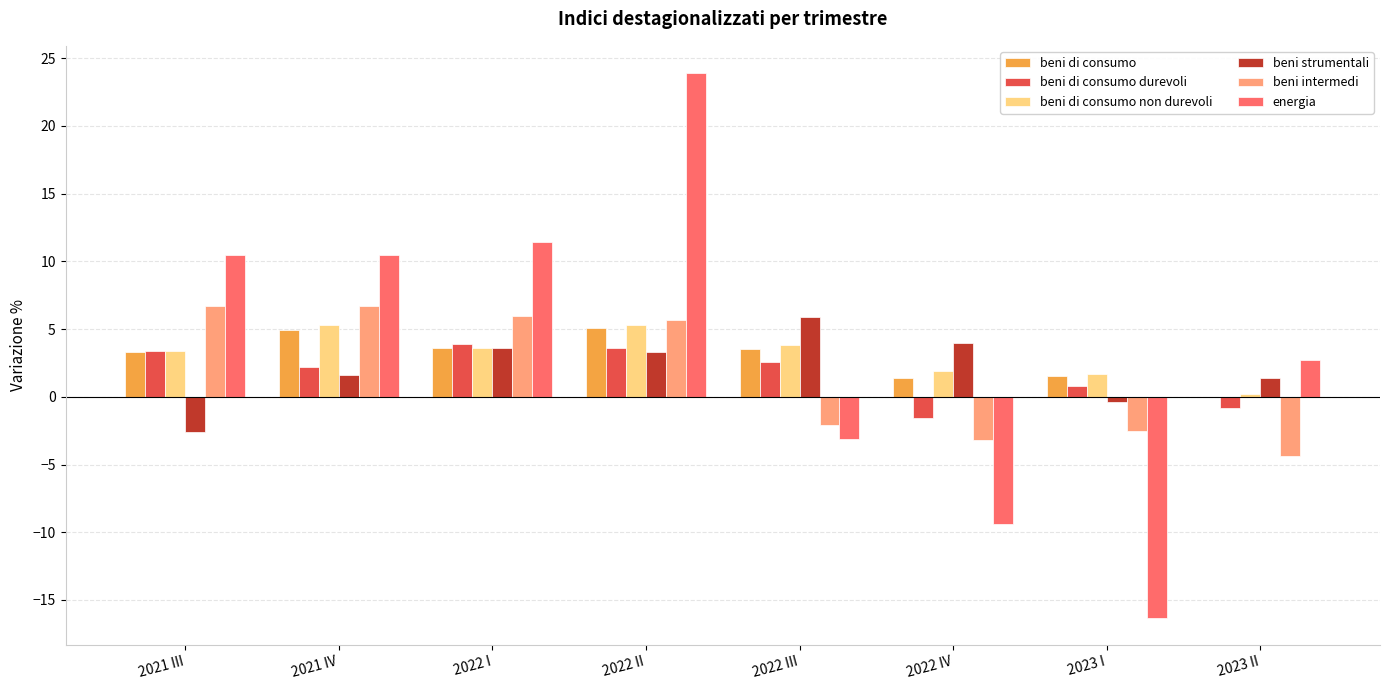

What is the total value across all series at 2023 I?

-15.2